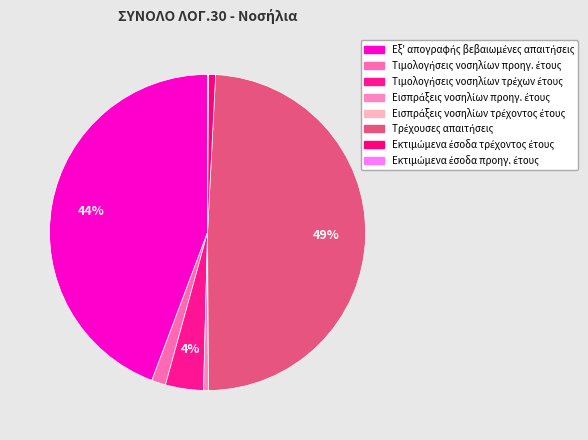

What is the ratio of the value at Τρέχουσες απαιτήσεις to the value at Εξ' απογραφής βεβαιωμένες απαιτήσεις?

1.1